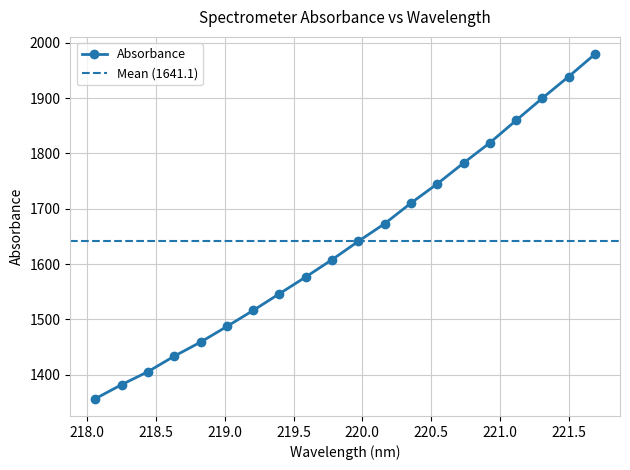

Approximately how many times larger is the value at 220.9264 compared to 219.3979?

1.2